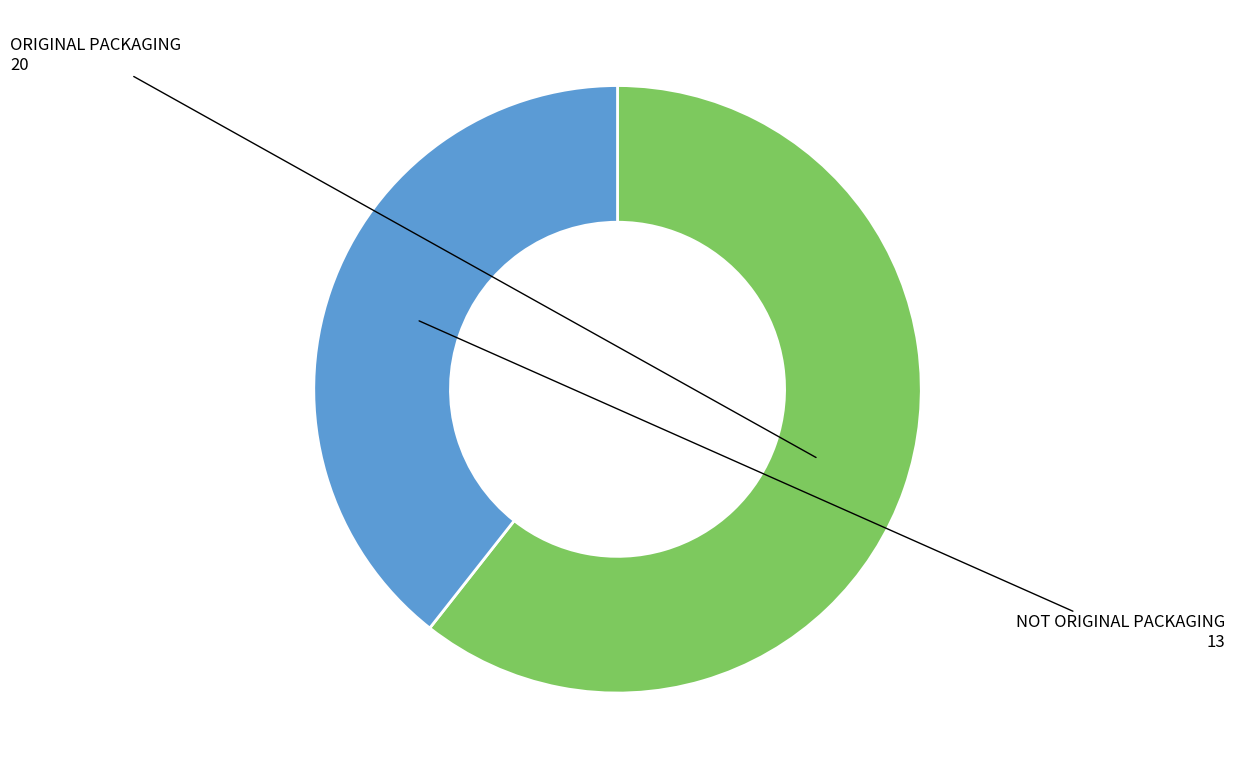

Does any single category account for the majority?

Yes